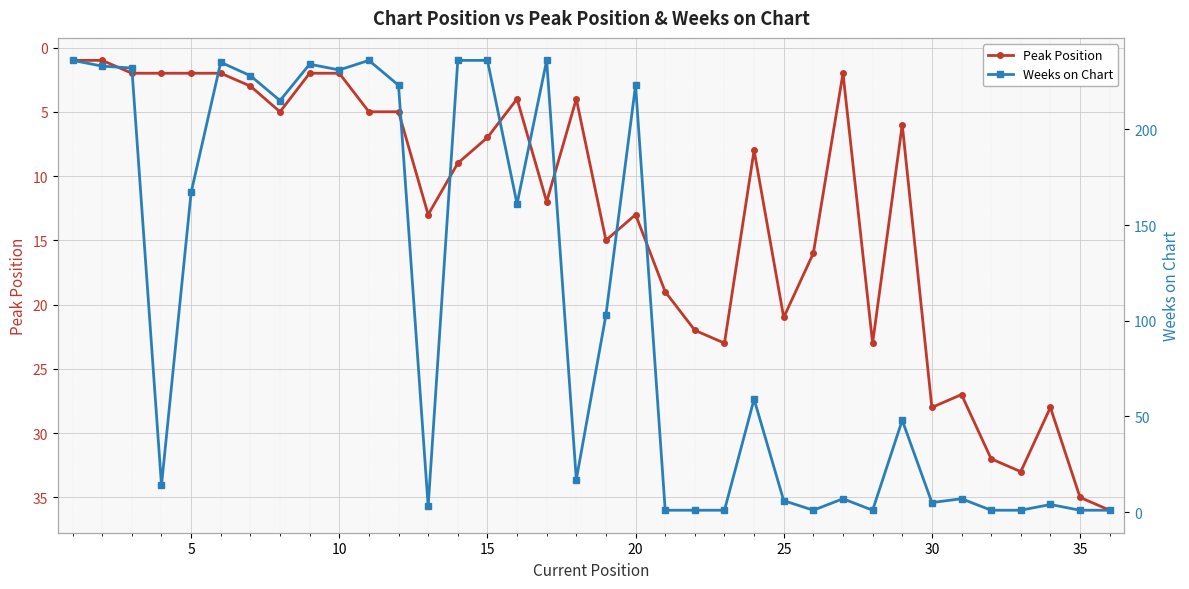

True or false: Peak Position has more than 0 points higher than both neighbors.

True